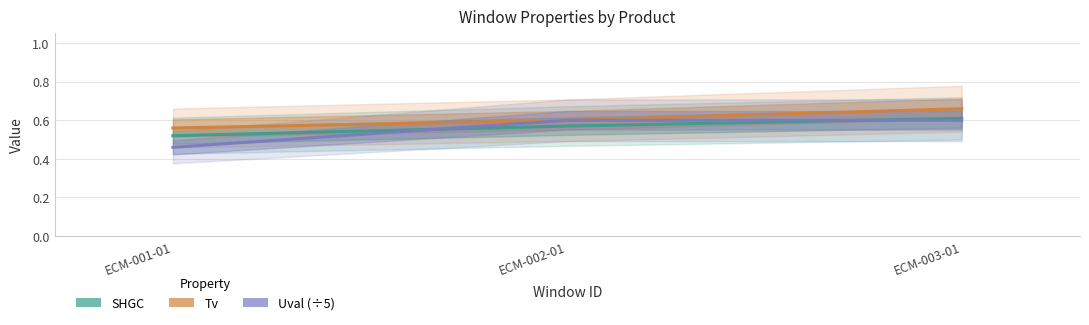

Rank the series by their maximum value, from highest to lowest.

Tv, SHGC, Uval (÷5)